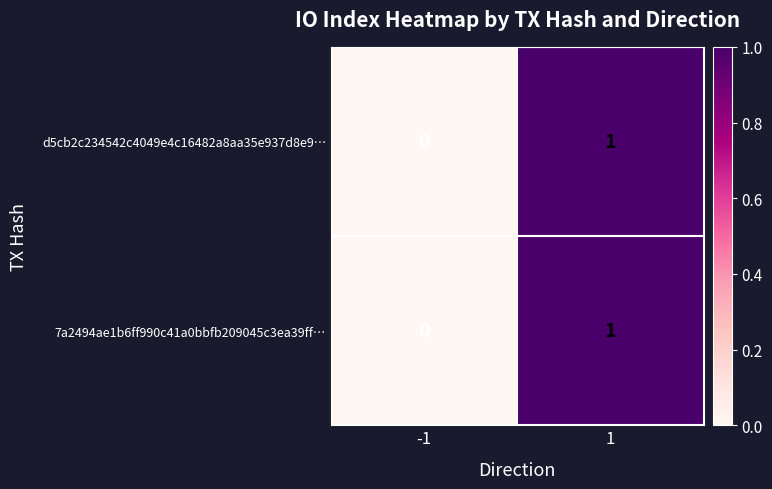

Is the value of d5cb2c234542c4049e4c16482a8aa35e937d8e9… at -1 greater than the value of 7a2494ae1b6ff990c41a0bbfb209045c3ea39ff… at 1?

No